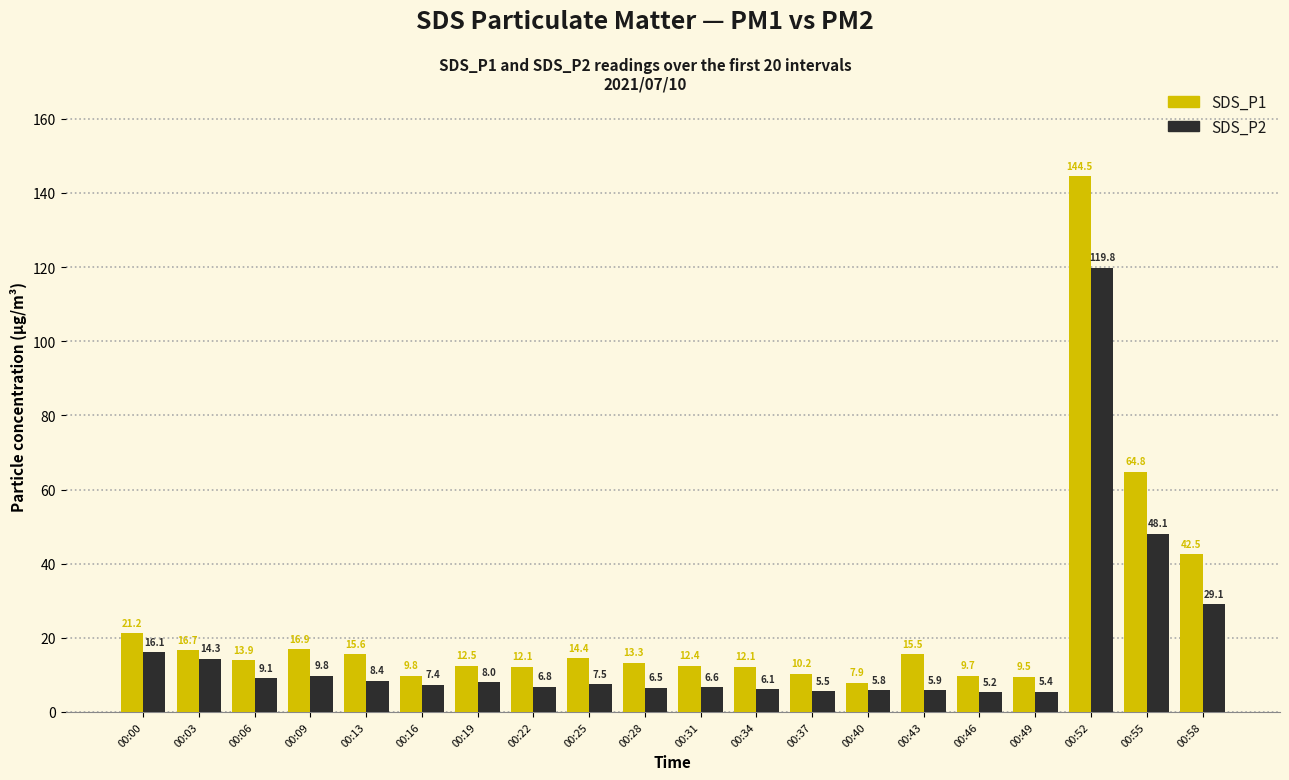

The value of SDS_P2 at 00:22 is 6.8. True or false?

True